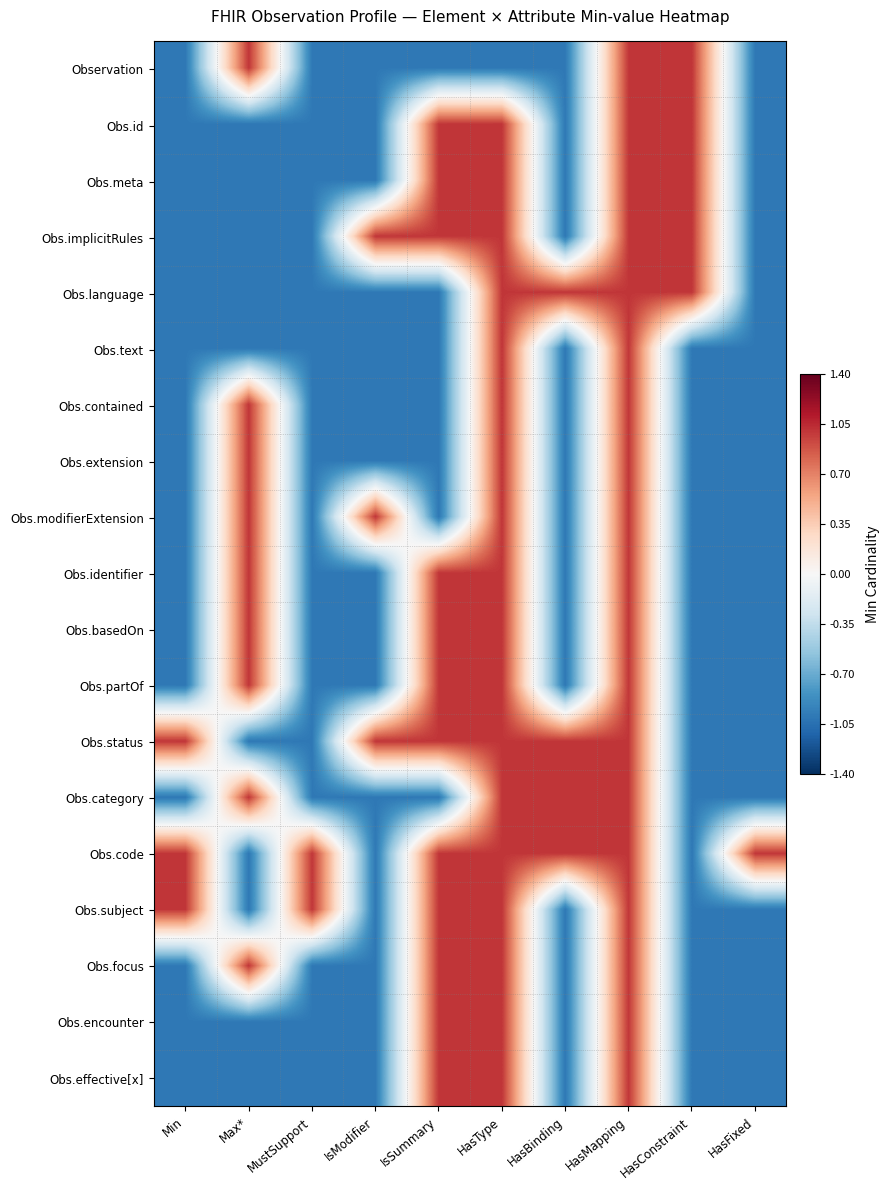

Reading left to right, transcribe all the data shown in this chart.

Observation: Min=-1	Max*=1	MustSupport=-1	IsModifier=-1	IsSummary=-1	HasType=-1	HasBinding=-1	HasMapping=1	HasConstraint=1	HasFixed=-1
Obs.id: Min=-1	Max*=-1	MustSupport=-1	IsModifier=-1	IsSummary=1	HasType=1	HasBinding=-1	HasMapping=1	HasConstraint=1	HasFixed=-1
Obs.meta: Min=-1	Max*=-1	MustSupport=-1	IsModifier=-1	IsSummary=1	HasType=1	HasBinding=-1	HasMapping=1	HasConstraint=1	HasFixed=-1
Obs.implicitRules: Min=-1	Max*=-1	MustSupport=-1	IsModifier=1	IsSummary=1	HasType=1	HasBinding=-1	HasMapping=1	HasConstraint=1	HasFixed=-1
Obs.language: Min=-1	Max*=-1	MustSupport=-1	IsModifier=-1	IsSummary=-1	HasType=1	HasBinding=1	HasMapping=1	HasConstraint=1	HasFixed=-1
Obs.text: Min=-1	Max*=-1	MustSupport=-1	IsModifier=-1	IsSummary=-1	HasType=1	HasBinding=-1	HasMapping=1	HasConstraint=-1	HasFixed=-1
Obs.contained: Min=-1	Max*=1	MustSupport=-1	IsModifier=-1	IsSummary=-1	HasType=1	HasBinding=-1	HasMapping=1	HasConstraint=-1	HasFixed=-1
Obs.extension: Min=-1	Max*=1	MustSupport=-1	IsModifier=-1	IsSummary=-1	HasType=1	HasBinding=-1	HasMapping=1	HasConstraint=-1	HasFixed=-1
Obs.modifierExtension: Min=-1	Max*=1	MustSupport=-1	IsModifier=1	IsSummary=-1	HasType=1	HasBinding=-1	HasMapping=1	HasConstraint=-1	HasFixed=-1
Obs.identifier: Min=-1	Max*=1	MustSupport=-1	IsModifier=-1	IsSummary=1	HasType=1	HasBinding=-1	HasMapping=1	HasConstraint=-1	HasFixed=-1
Obs.basedOn: Min=-1	Max*=1	MustSupport=-1	IsModifier=-1	IsSummary=1	HasType=1	HasBinding=-1	HasMapping=1	HasConstraint=-1	HasFixed=-1
Obs.partOf: Min=-1	Max*=1	MustSupport=-1	IsModifier=-1	IsSummary=1	HasType=1	HasBinding=-1	HasMapping=1	HasConstraint=-1	HasFixed=-1
Obs.status: Min=1	Max*=-1	MustSupport=-1	IsModifier=1	IsSummary=1	HasType=1	HasBinding=1	HasMapping=1	HasConstraint=-1	HasFixed=-1
Obs.category: Min=-1	Max*=1	MustSupport=-1	IsModifier=-1	IsSummary=-1	HasType=1	HasBinding=1	HasMapping=1	HasConstraint=-1	HasFixed=-1
Obs.code: Min=1	Max*=-1	MustSupport=1	IsModifier=-1	IsSummary=1	HasType=1	HasBinding=1	HasMapping=1	HasConstraint=-1	HasFixed=1
Obs.subject: Min=1	Max*=-1	MustSupport=1	IsModifier=-1	IsSummary=1	HasType=1	HasBinding=-1	HasMapping=1	HasConstraint=-1	HasFixed=-1
Obs.focus: Min=-1	Max*=1	MustSupport=-1	IsModifier=-1	IsSummary=1	HasType=1	HasBinding=-1	HasMapping=1	HasConstraint=-1	HasFixed=-1
Obs.encounter: Min=-1	Max*=-1	MustSupport=-1	IsModifier=-1	IsSummary=1	HasType=1	HasBinding=-1	HasMapping=1	HasConstraint=-1	HasFixed=-1
Obs.effective[x]: Min=-1	Max*=-1	MustSupport=-1	IsModifier=-1	IsSummary=1	HasType=1	HasBinding=-1	HasMapping=1	HasConstraint=-1	HasFixed=-1